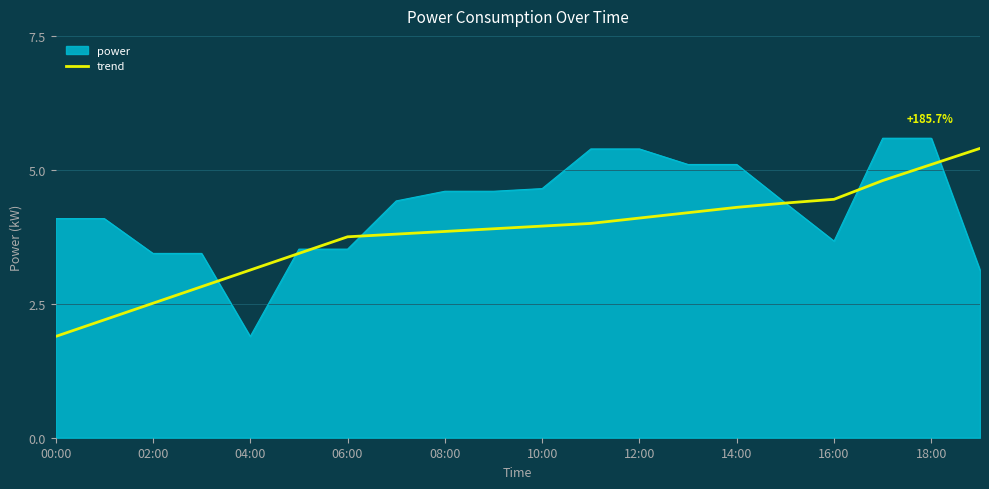

What is the minimum value for power?

1.9